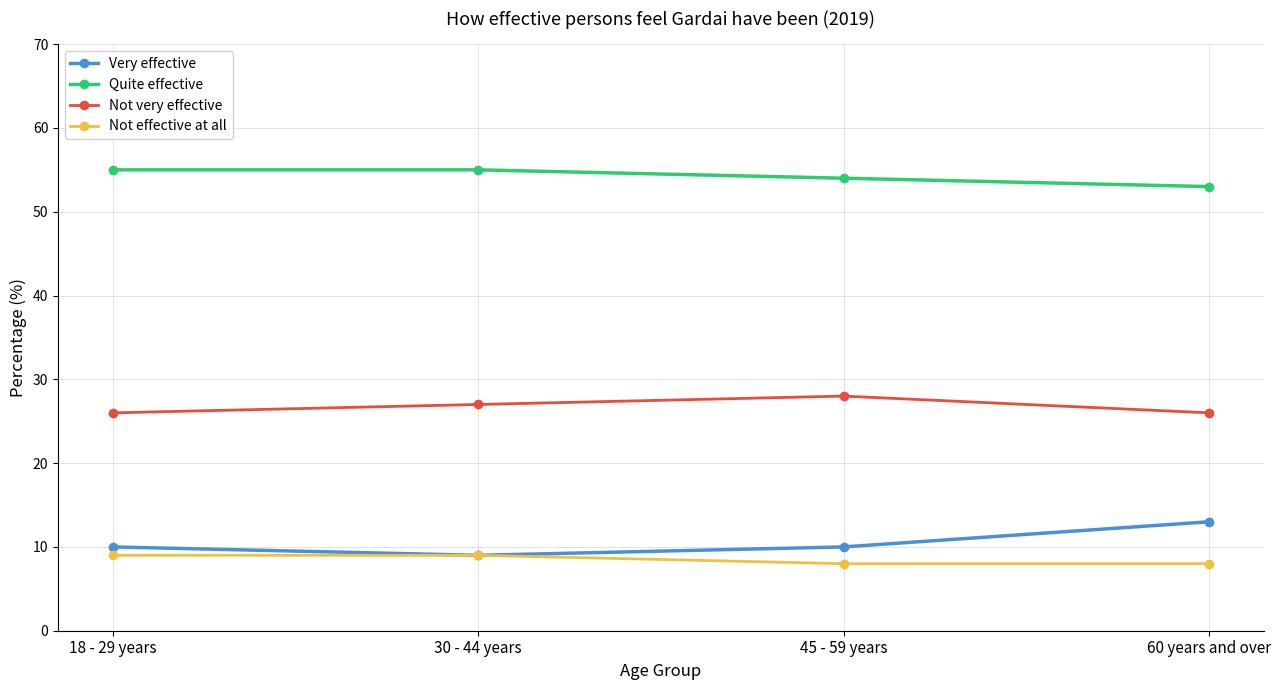

True or false: Quite effective has more than 2 interior local peaks.

False